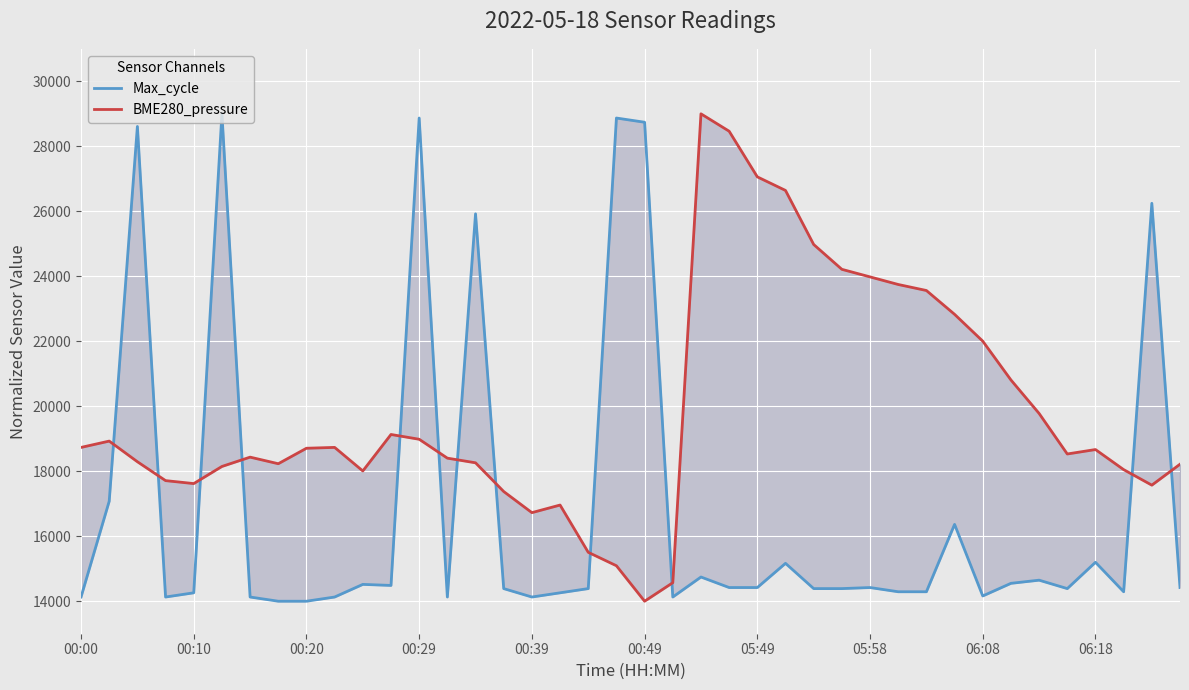

What position from the right is 17?

23